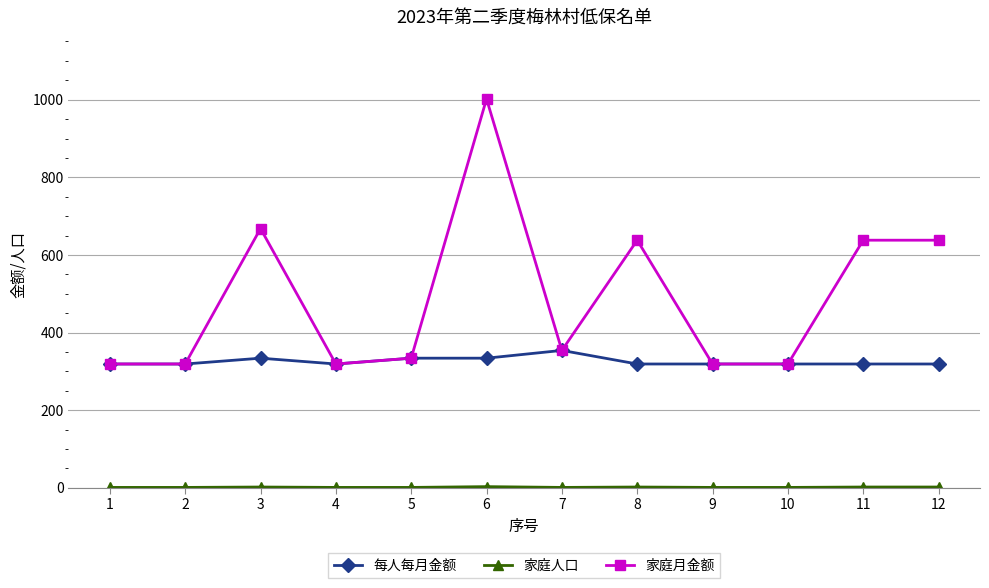

Count the number of categories in the chart.

12